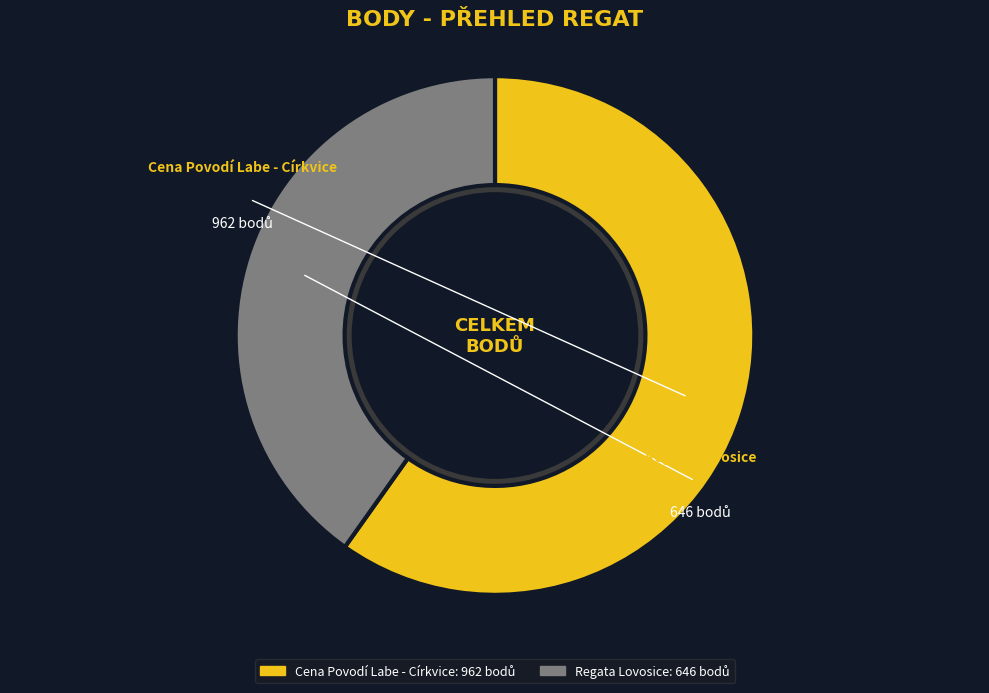

Does any single category account for the majority?

Yes